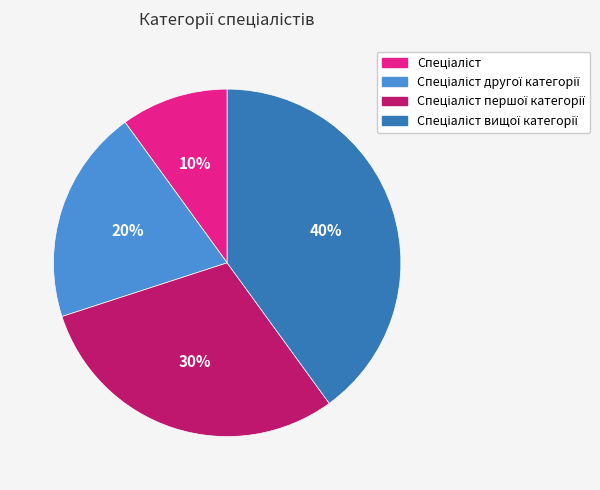

Count the number of slices in the pie.

4